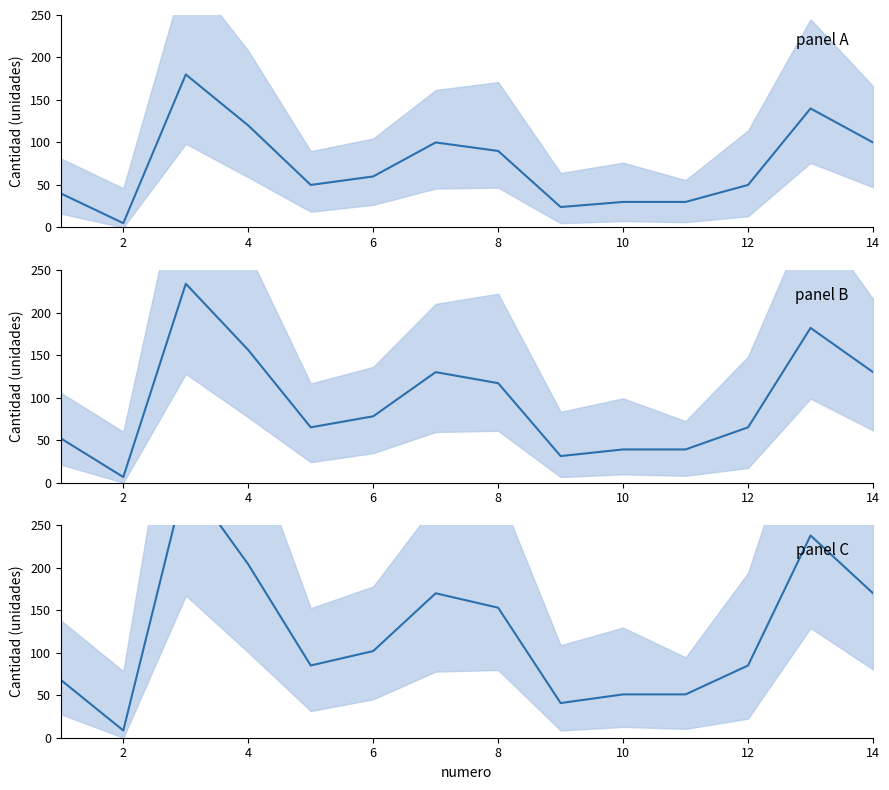

What is the smallest value displayed?

5.0